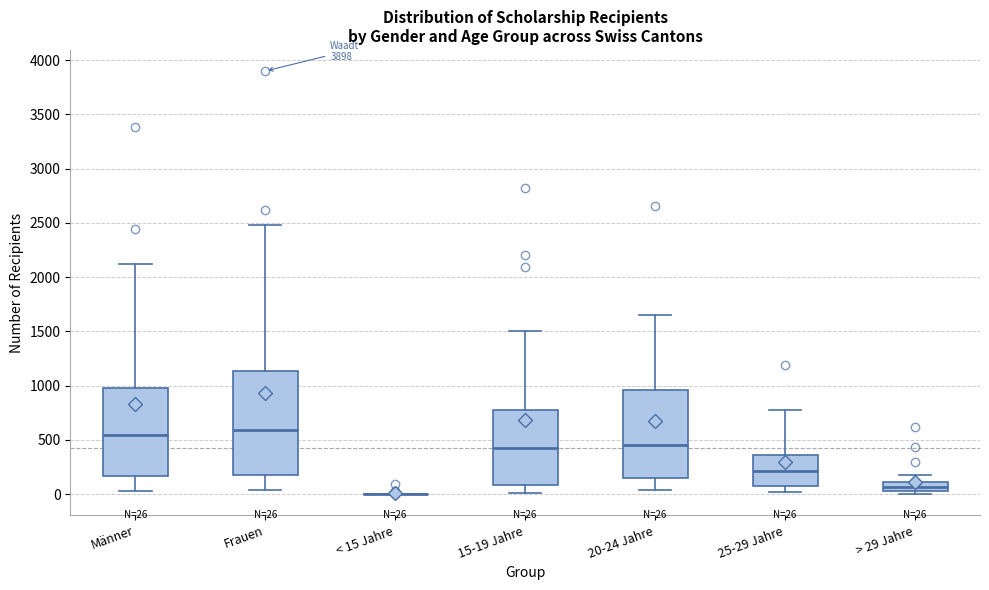

Comparing the boxes themselves (not the whiskers), which one is the tallest?

Frauen